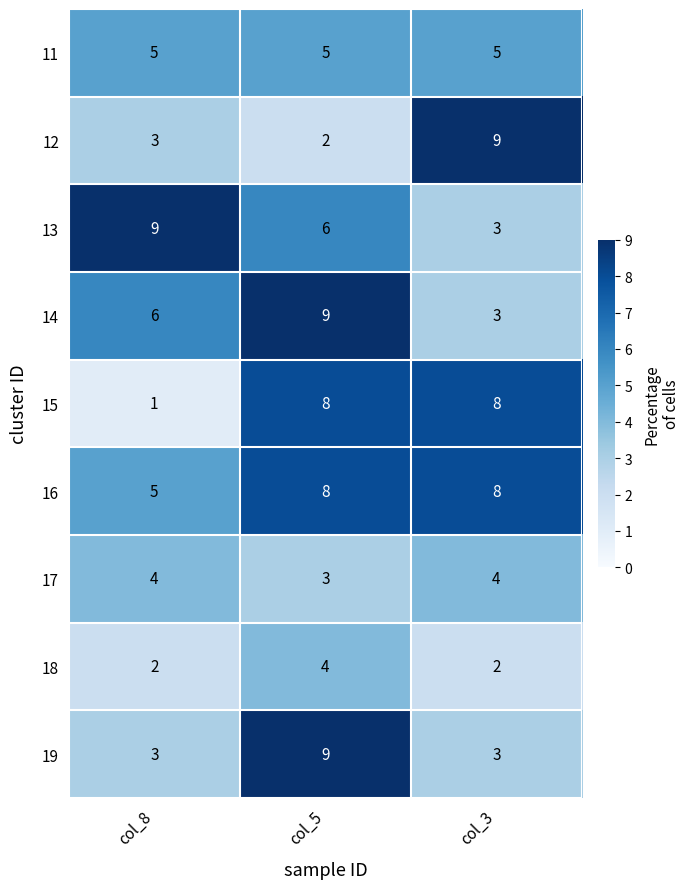

Reading right to left, transcribe all the data shown in this chart.

11: 5	5	5
12: 9	2	3
13: 3	6	9
14: 3	9	6
15: 8	8	1
16: 8	8	5
17: 4	3	4
18: 2	4	2
19: 3	9	3